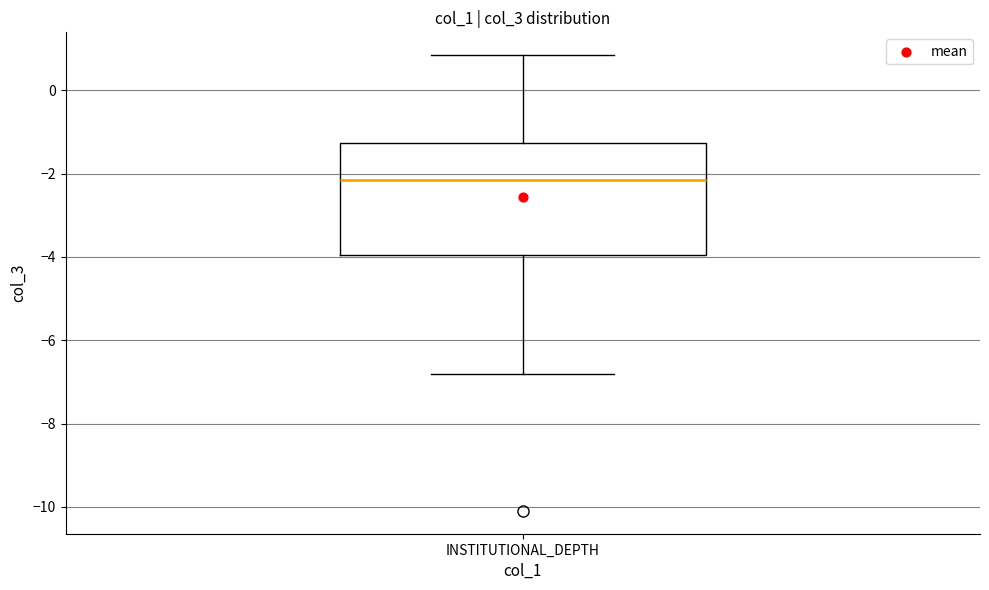

Transcribe this box plot: give where the median line is, the range the box spans, and where the two whiskers end, as read against the y-axis. The values are not printed on the chart, so give them approximately, as read against the axis.

median -2.2, box -4.0 to -1.2, whiskers -6.8 to 0.8